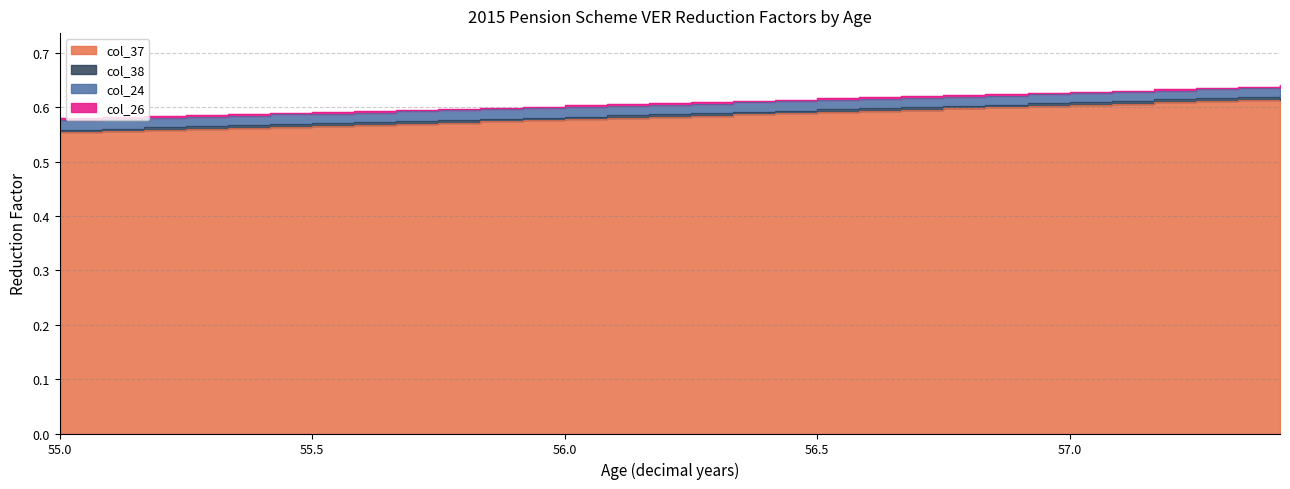

Which category has the highest value across all series?

57.416666666666664